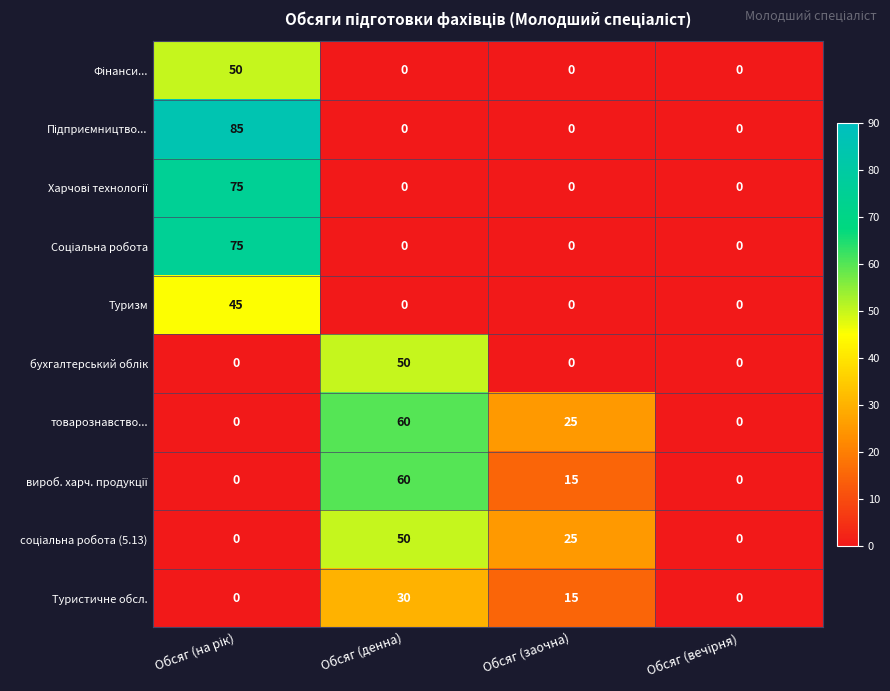

What is the difference between the maximum and second lowest values in the Туризм series?

45